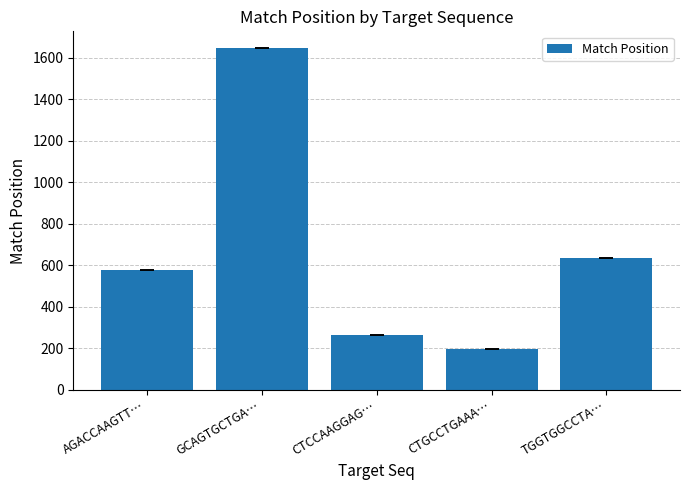

What is the difference between the values at CTGCCTGAAA… and AGACCAAGTT…?

383